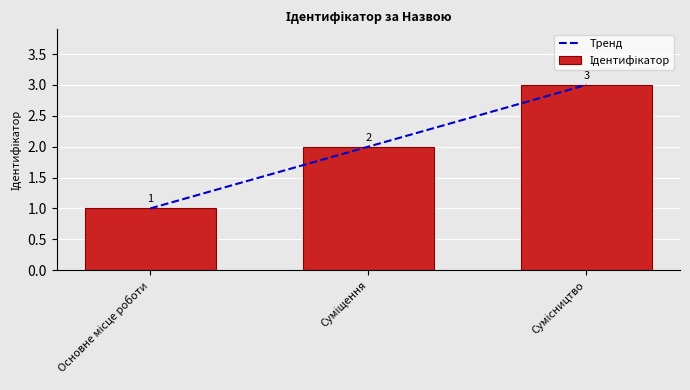

List the labels in order of value, smallest first.

Основне місце роботи, Суміщення, Сумісництво